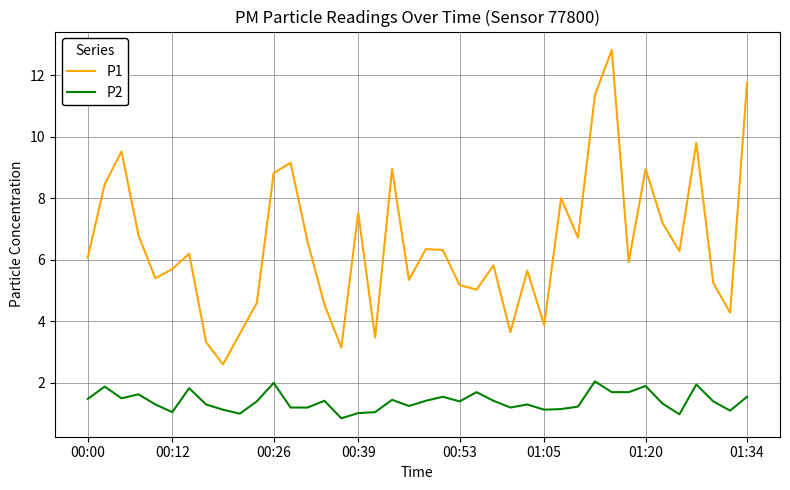

Which series has the widest spread of values?

P1